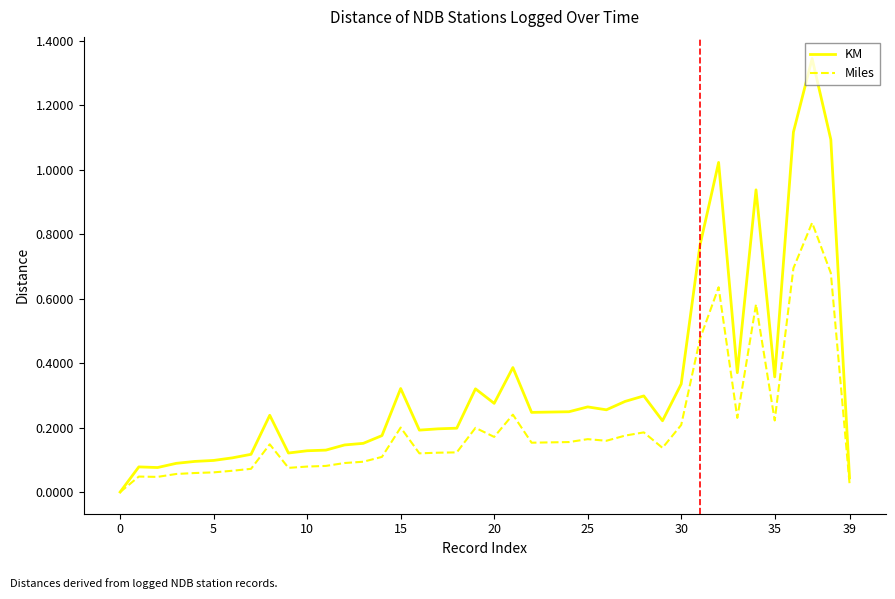

Which series has the largest total across all categories?

KM